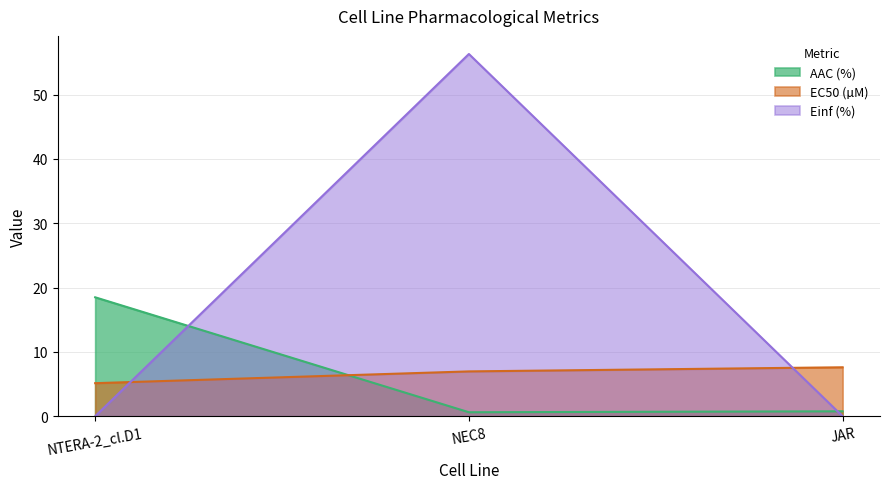

What is the label of the 3rd point from the left?

JAR